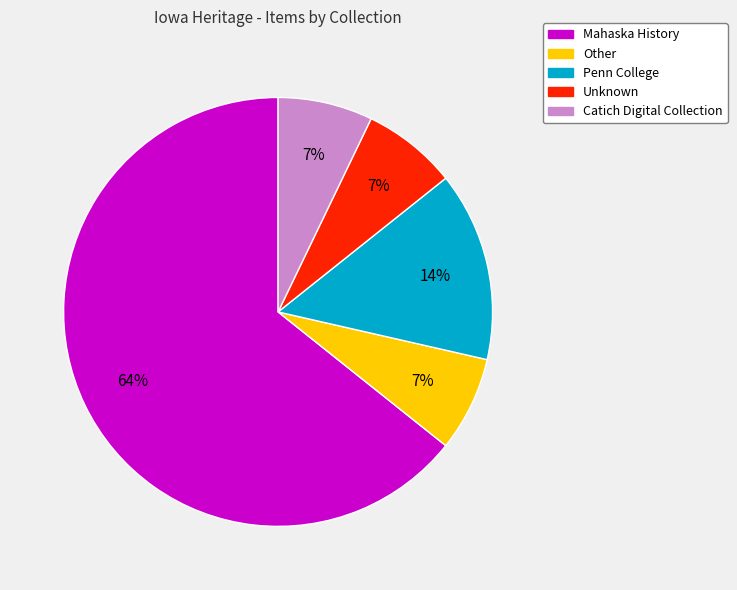

Is Mahaska History the majority of the pie?

Yes